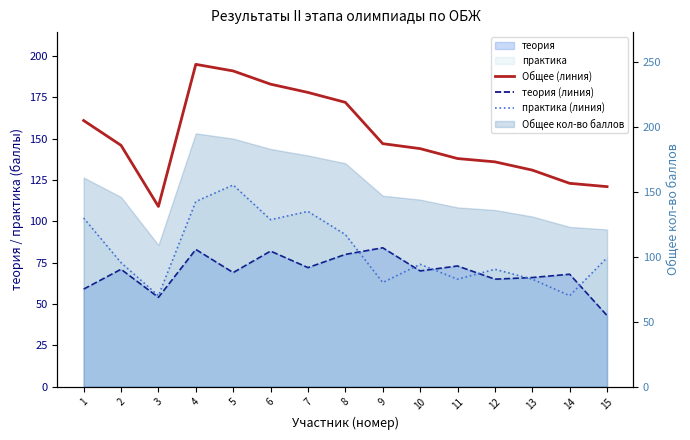

What is the approximate value of Общее (линия) at 3?

109